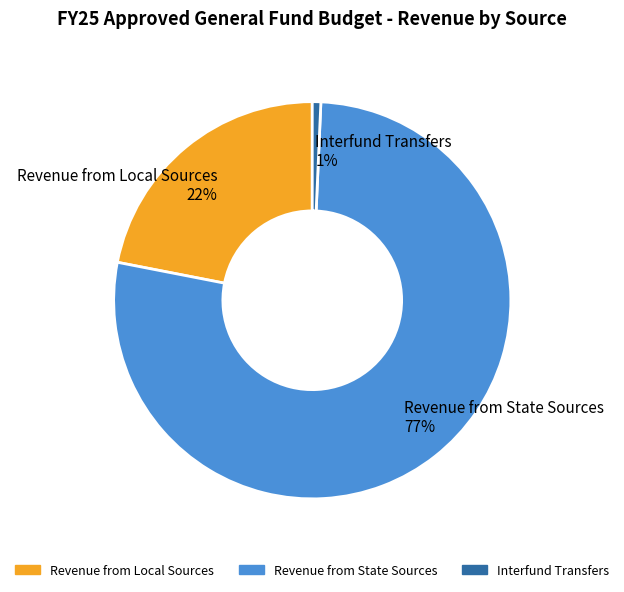

How many segments does this pie chart have?

3